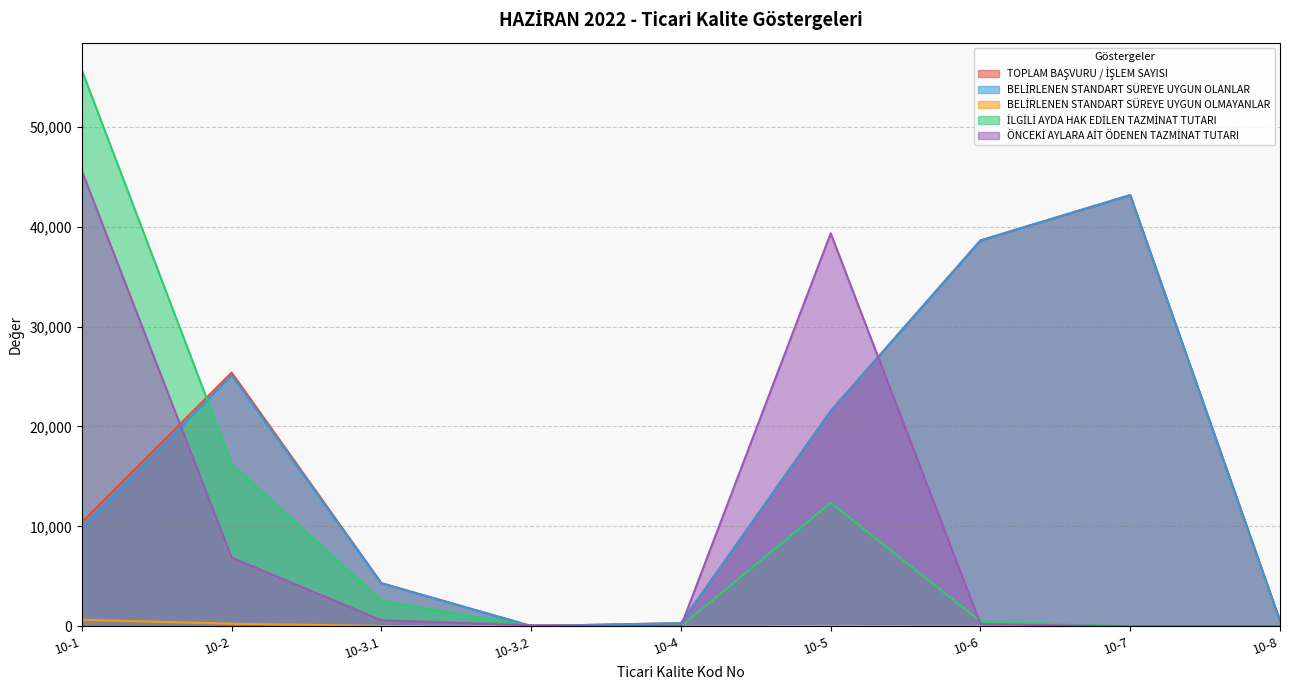

Reading left to right, extract all data points from this chart.

TOPLAM BAŞVURU / İŞLEM SAYISI: 10417.0	25394.0	4320.0	26.0	312.0	21553.0	38624.0	43160.0	557.0
BELİRLENEN STANDART SÜREYE UYGUN OLANLAR: 9768.0	25134.0	4291.0	26.0	312.0	21519.0	38617.0	43160.0	557.0
BELİRLENEN STANDART SÜREYE UYGUN OLMAYANLAR: 649.0	260.0	29.0	0.0	0.0	34.0	7.0	0.0	0.0
İLGİLİ AYDA HAK EDİLEN TAZMİNAT TUTARI: 55644.5	16241.0	2561.5	0.0	0.0	12356.9	490.5	0.0	0.0
ÖNCEKİ AYLARA AİT ÖDENEN TAZMİNAT TUTARI: 45562.0	6867.0	599.5	109.0	0.0	39335.3	218.0	0.0	0.0